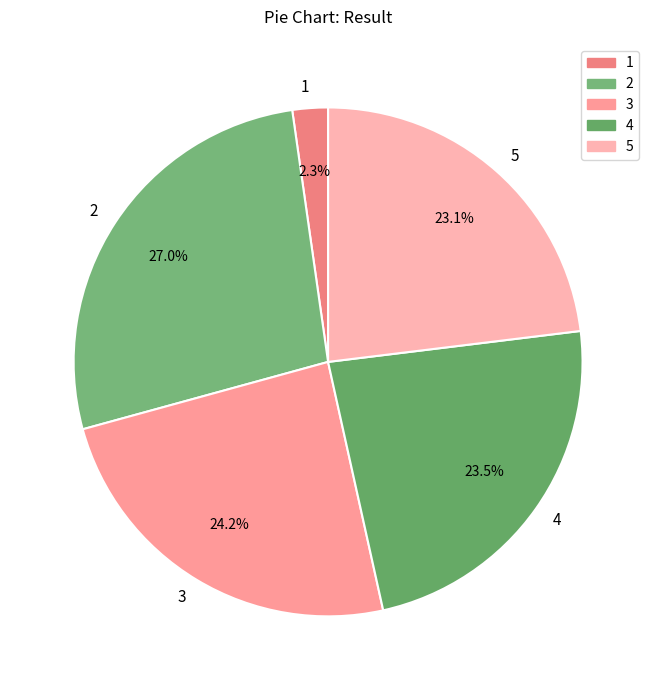

Does 5 account for over 50% of the chart?

No